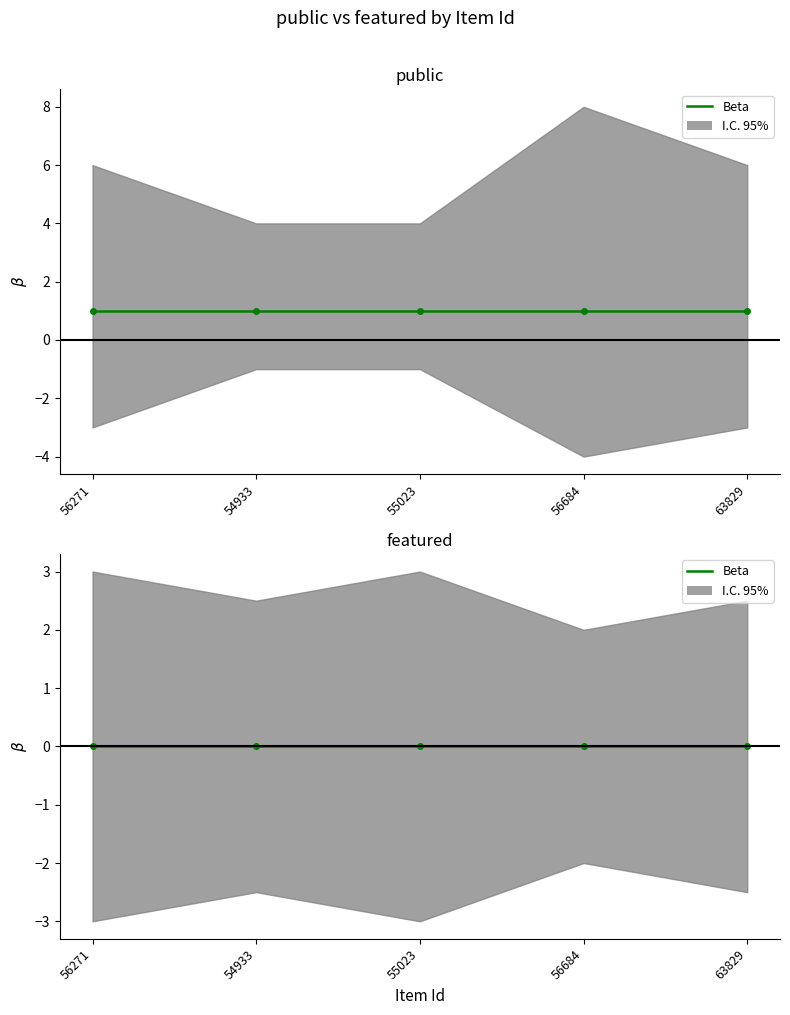

Which series has the largest total across all categories?

public